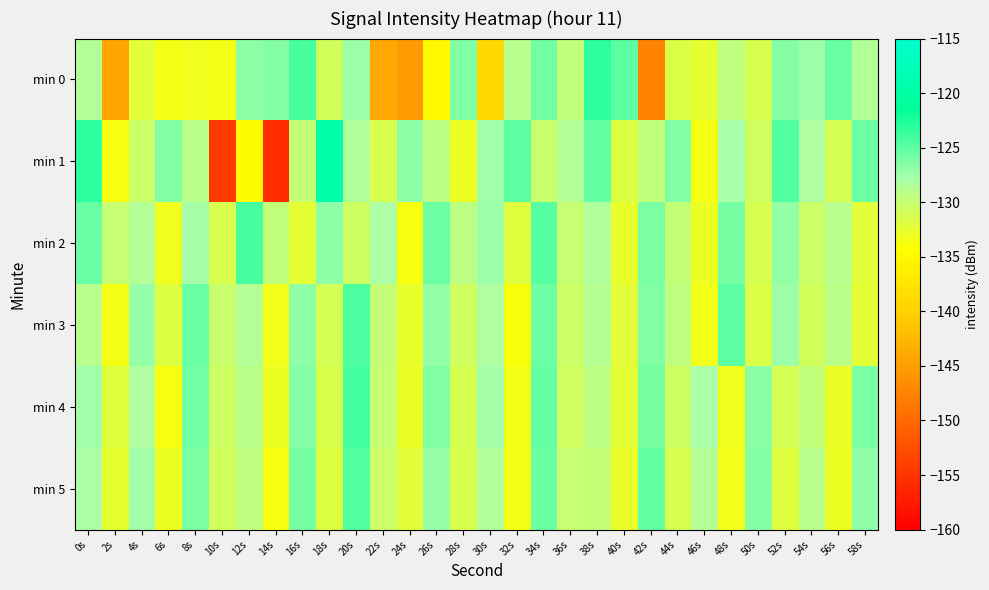

At which category is the sum across all series the highest?

34s